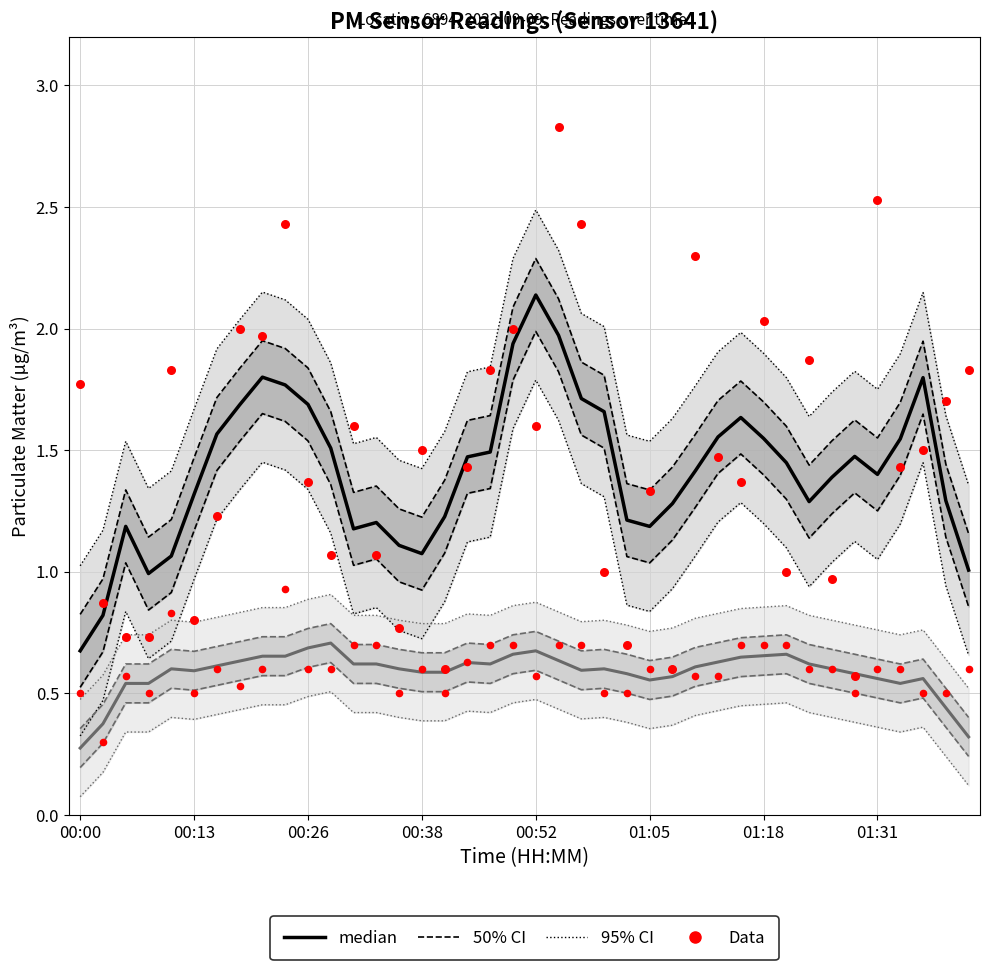

What is the total value across all series at 29?

4.4